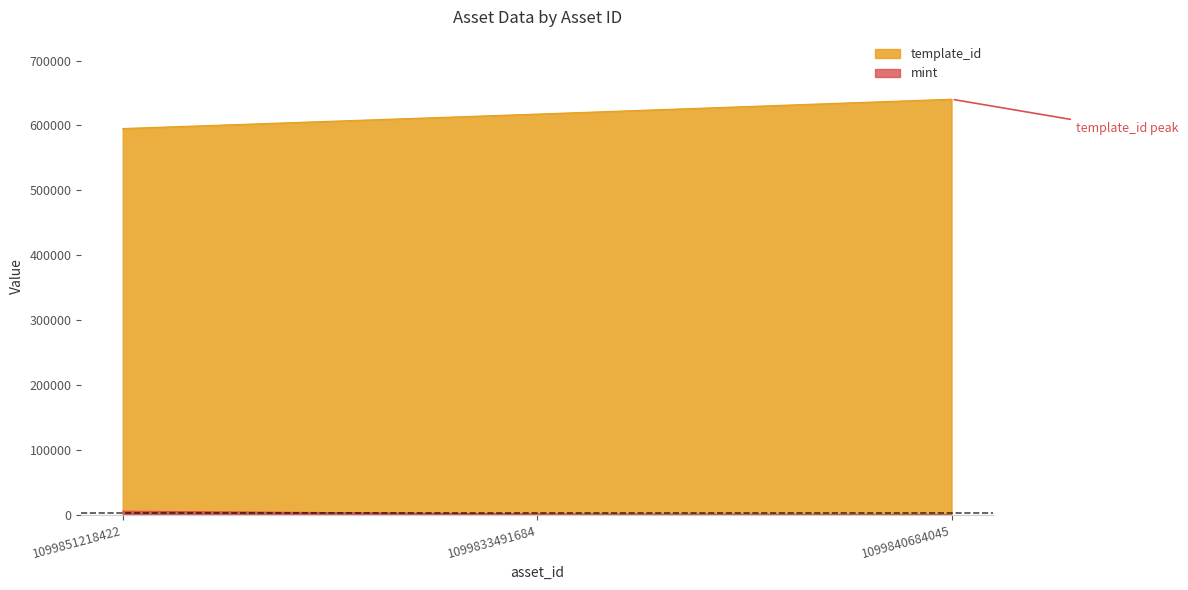

How many values in the template_id series exceed 617504?

1